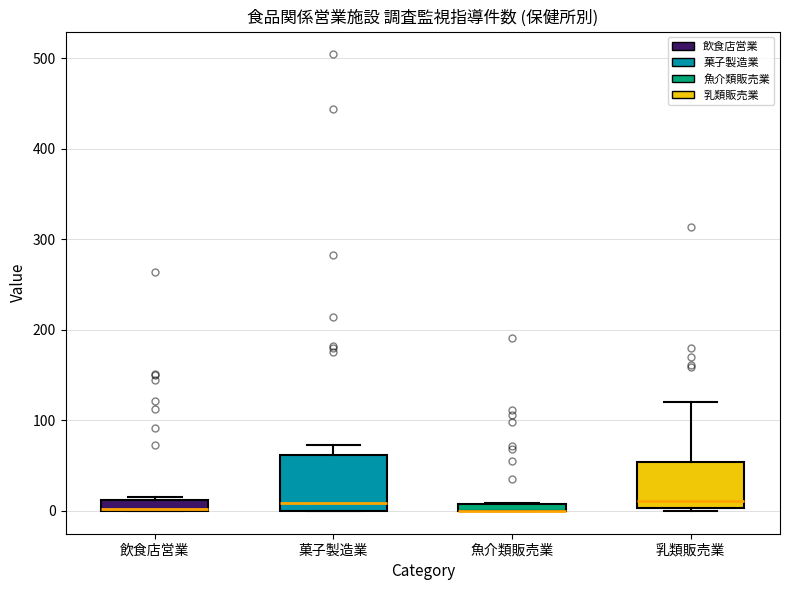

Comparing the boxes themselves (not the whiskers), which one is the tallest?

菓子製造業